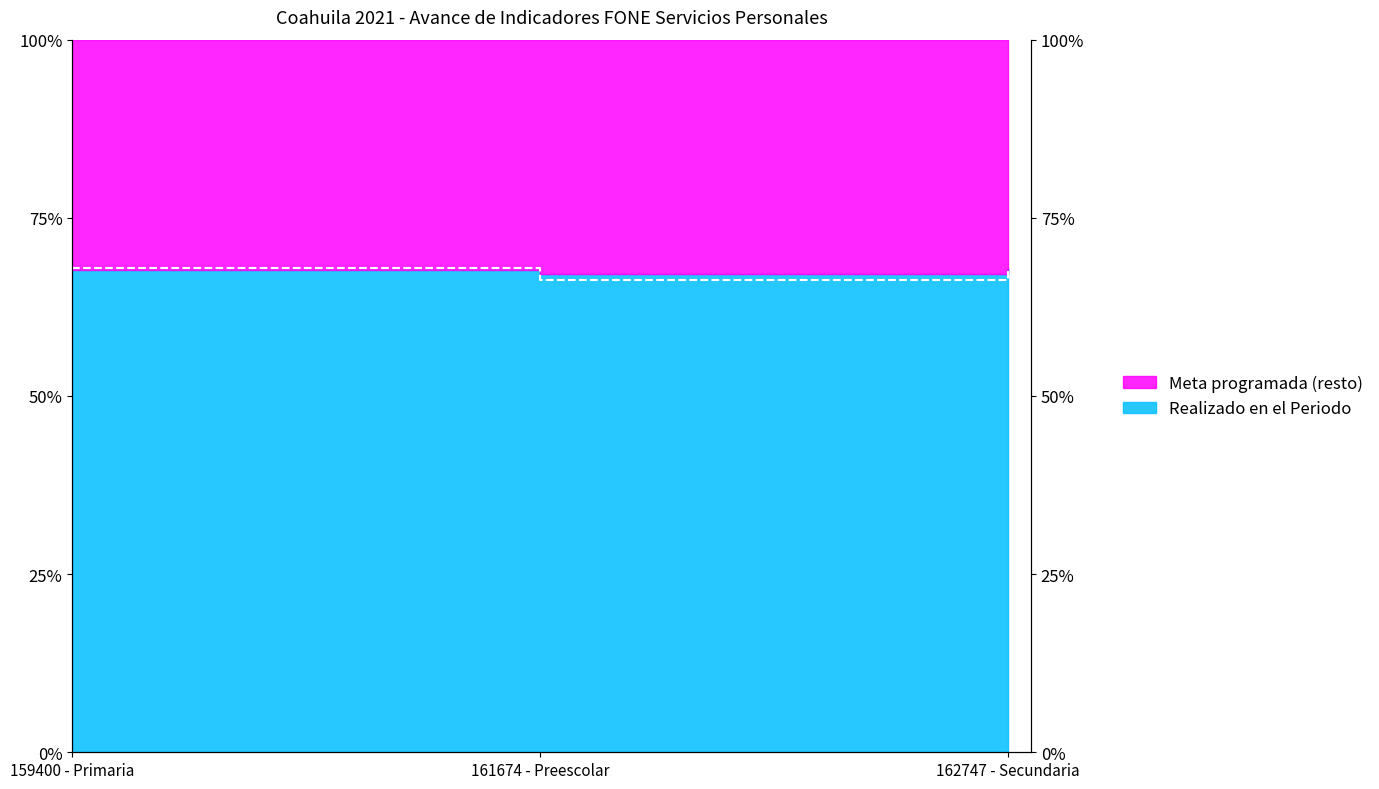

Between 159400 - Primaria and 162747 - Secundaria, which is larger?

159400 - Primaria